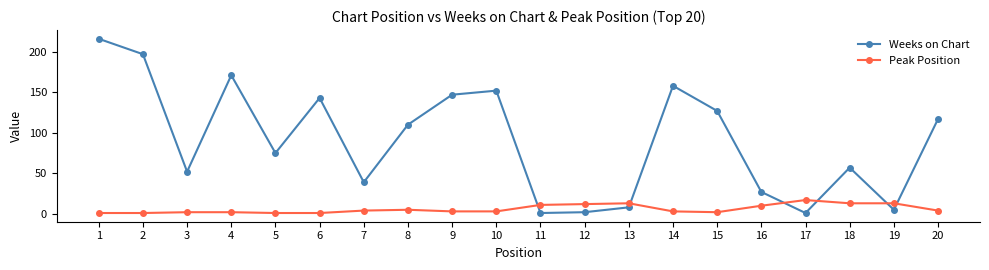

How many times do Peak Position and Weeks on Chart cross each other?

6